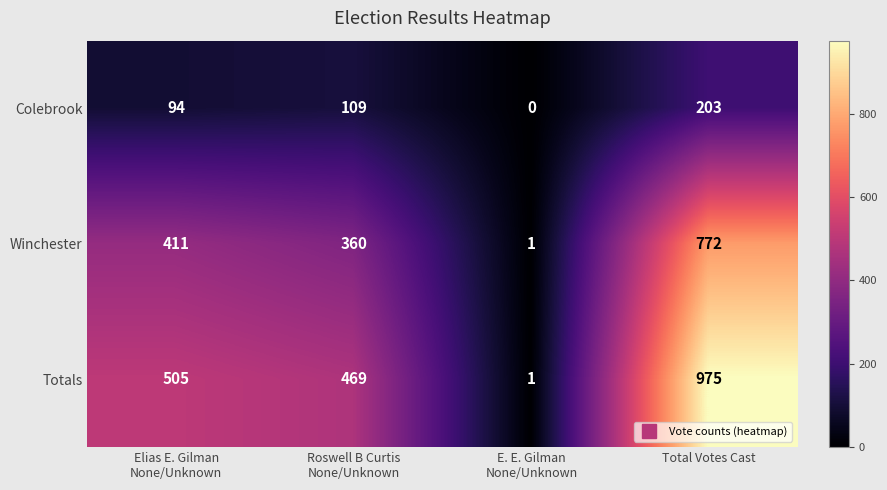

What is the spread (max minus min) of values at Elias E. Gilman
None/Unknown?

411